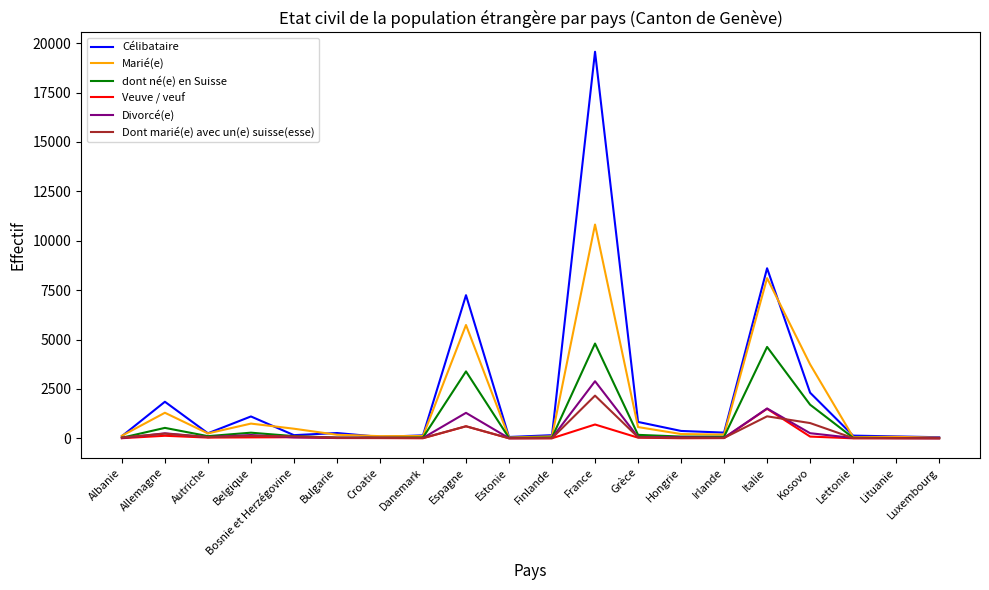

True or false: dont né(e) en Suisse has more than 0 points higher than both neighbors.

True